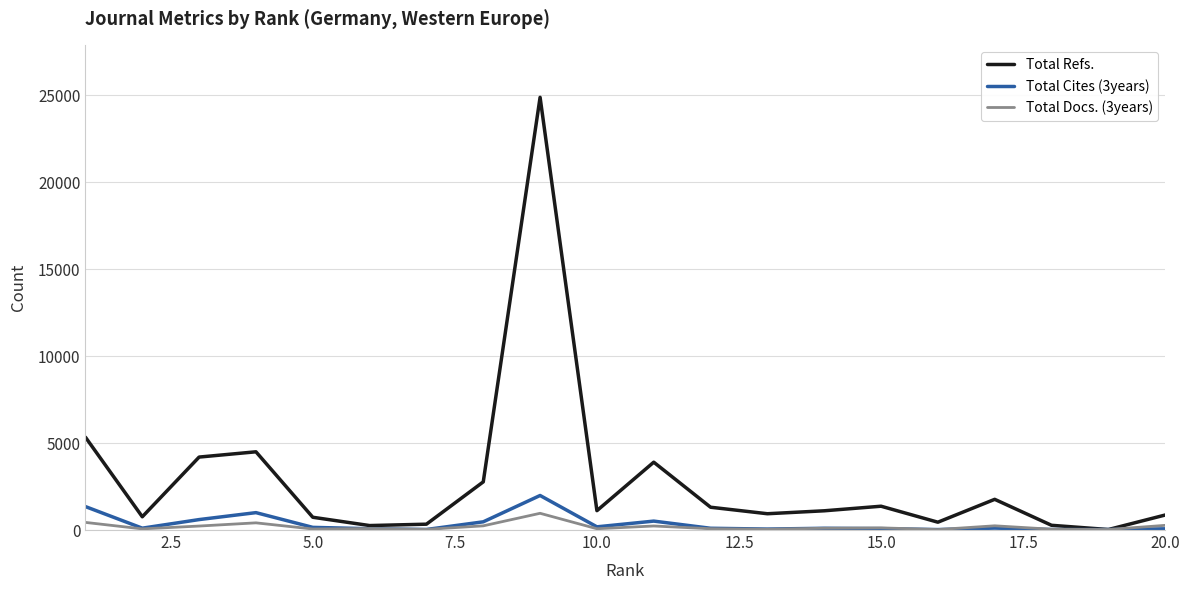

How many categories are shown in the chart?

20